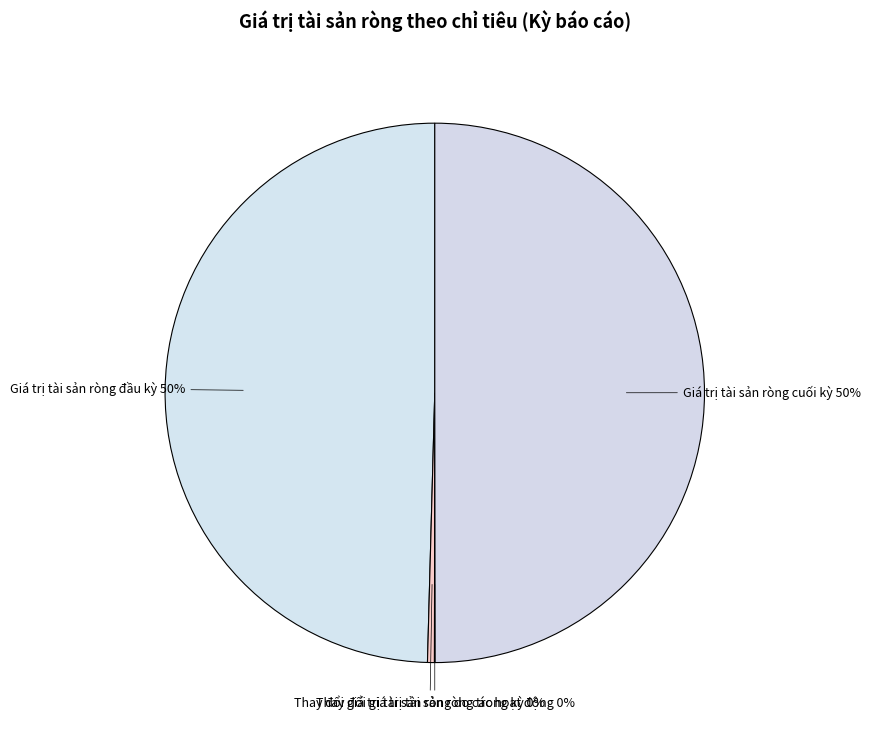

What is the smallest slice in the pie chart?

Thay đổi giá trị tài sản ròng do các hoạt động